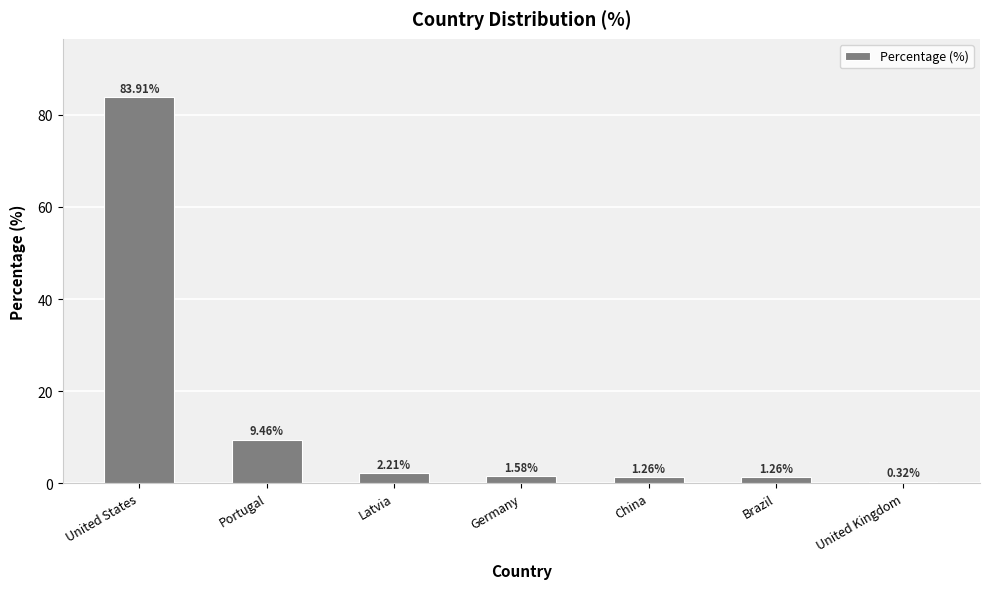

What is the maximum value shown in the chart?

83.9